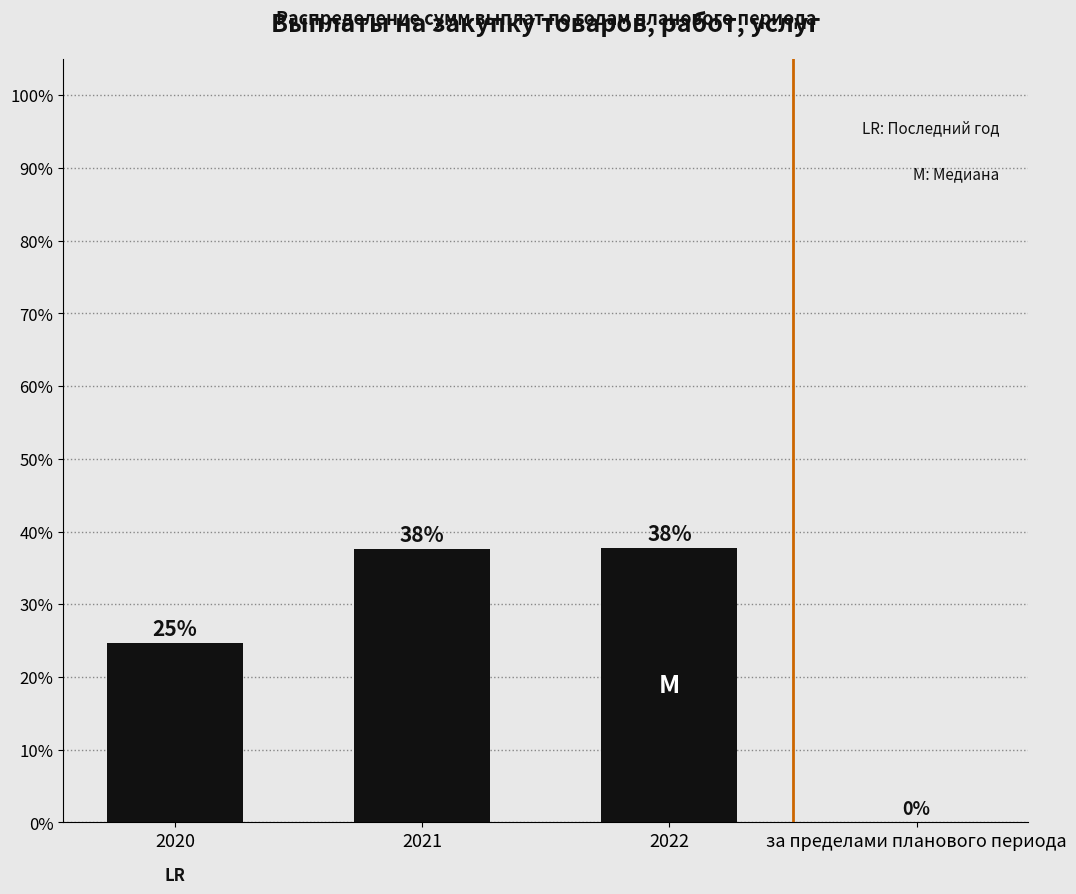

The value at за пределами планового периода is 0.0. True or false?

True